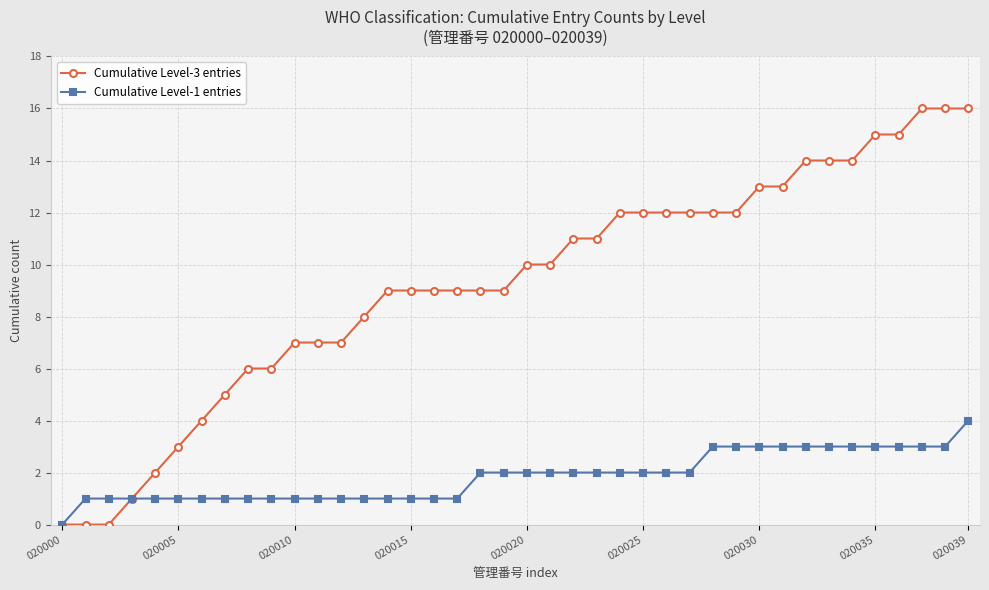

Which series has the largest total across all categories?

Cumulative Level-3 entries